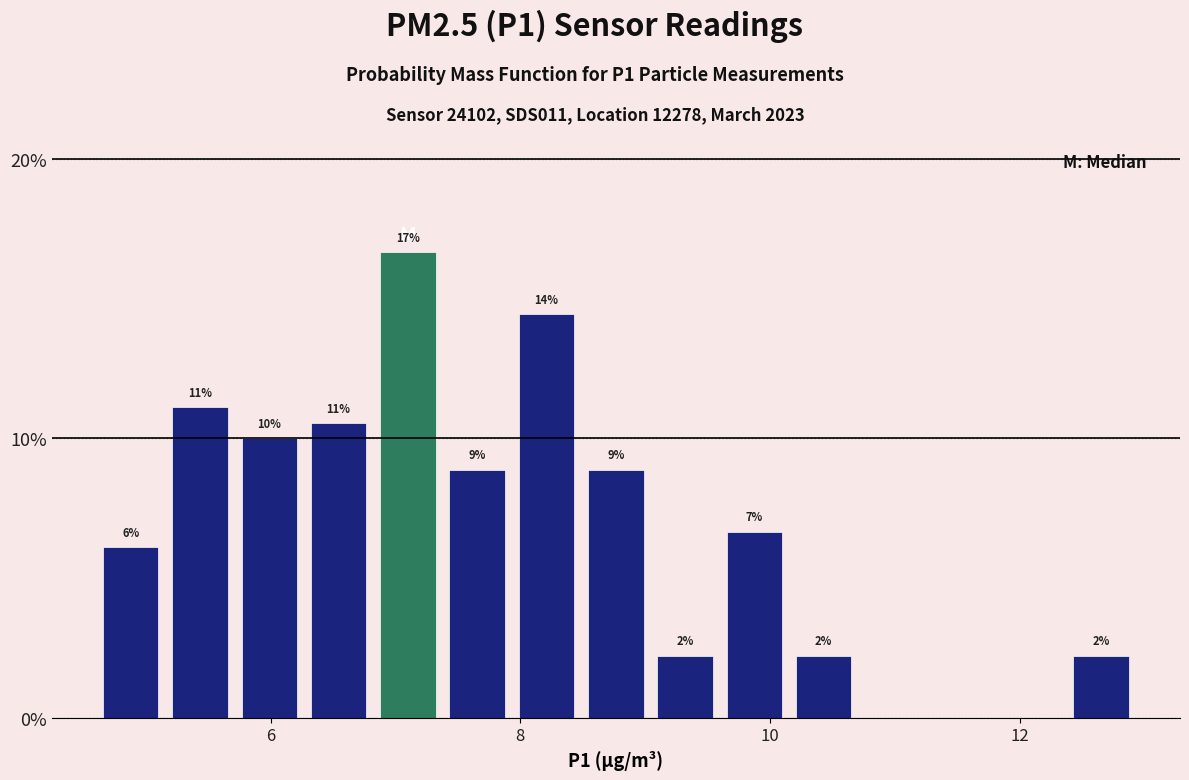

Around what value on the x-axis is the tallest bar? Give the approximate position of its centre, as read against the axis.

7.0